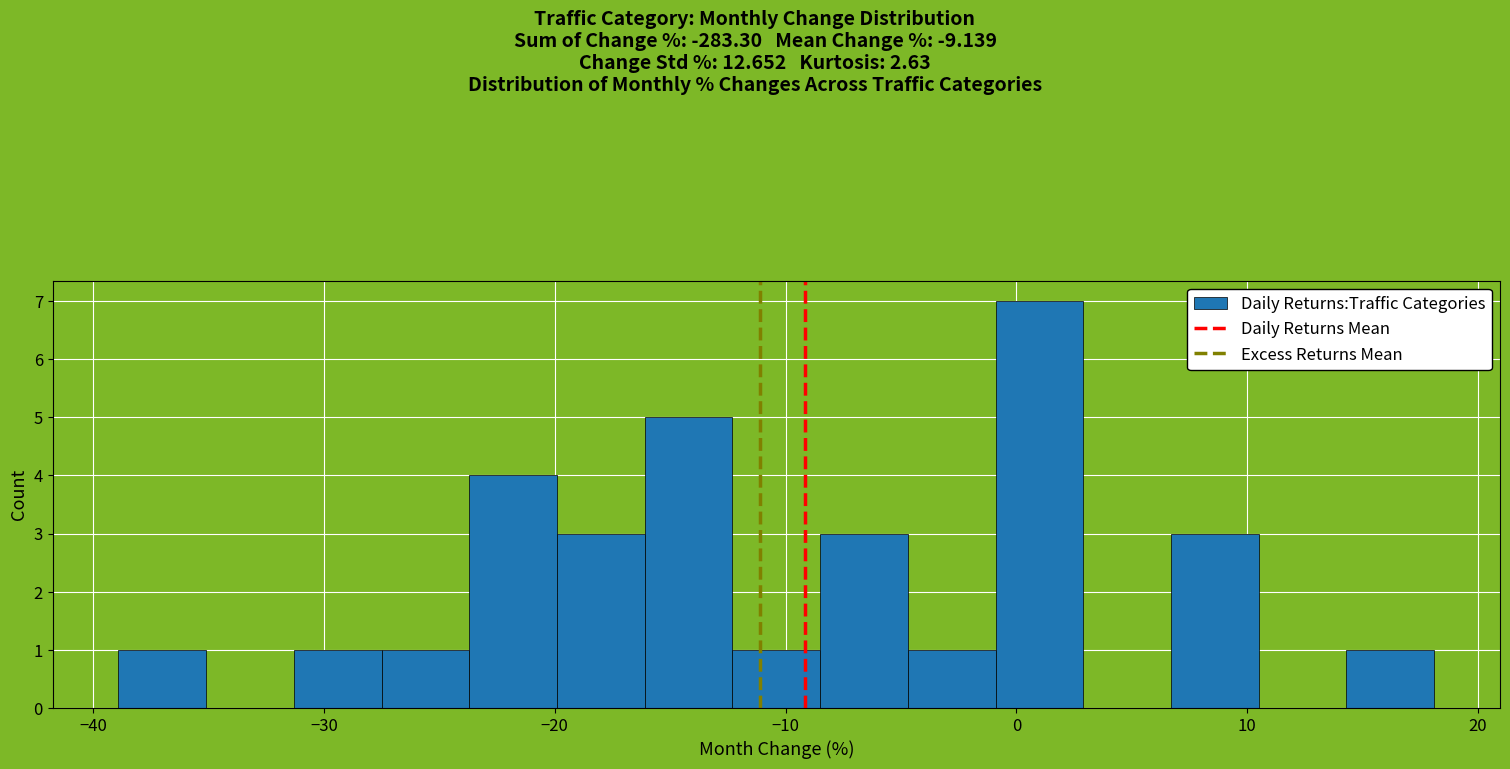

Around what value on the x-axis is the tallest bar? Give the approximate position of its centre, as read against the axis.

1